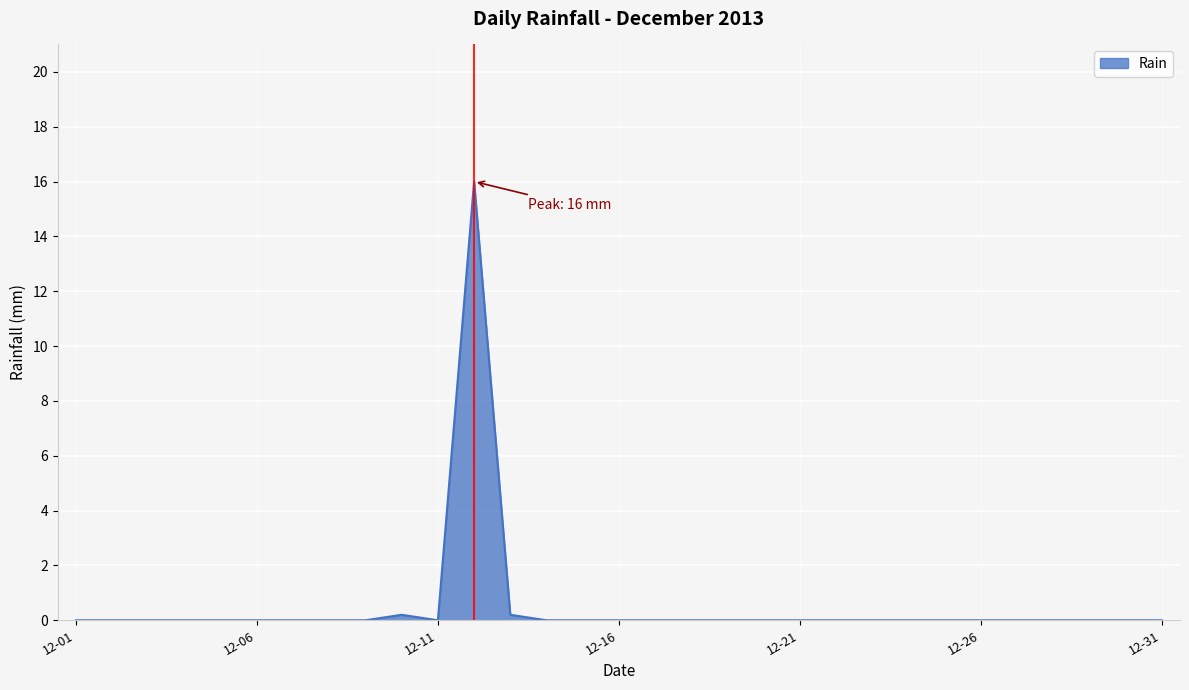

What is the maximum value shown in the chart?

16.0